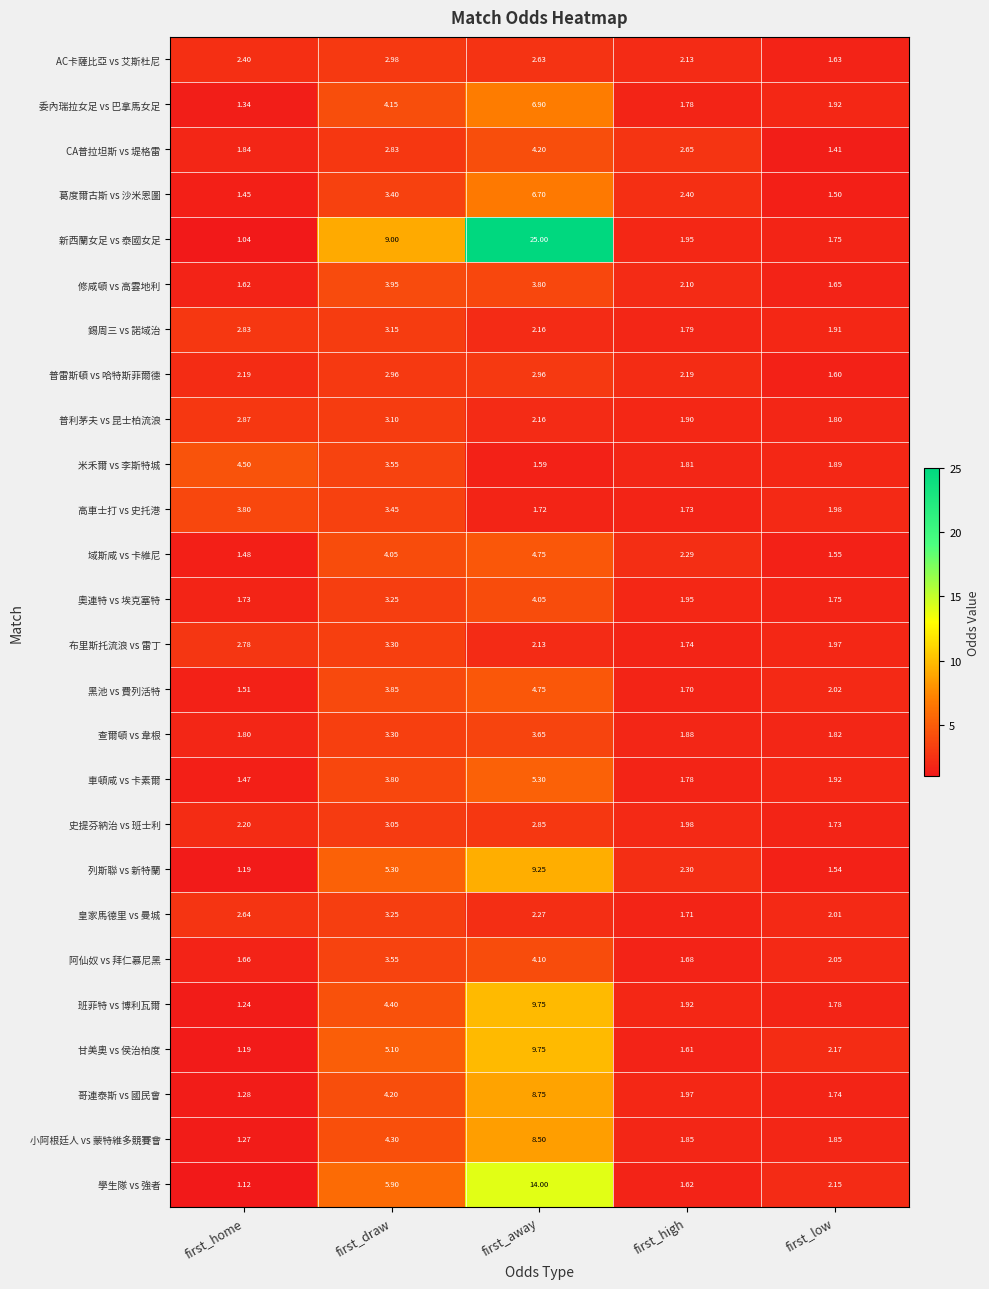

Which series has the largest total across all categories?

新西蘭女足 vs 泰國女足